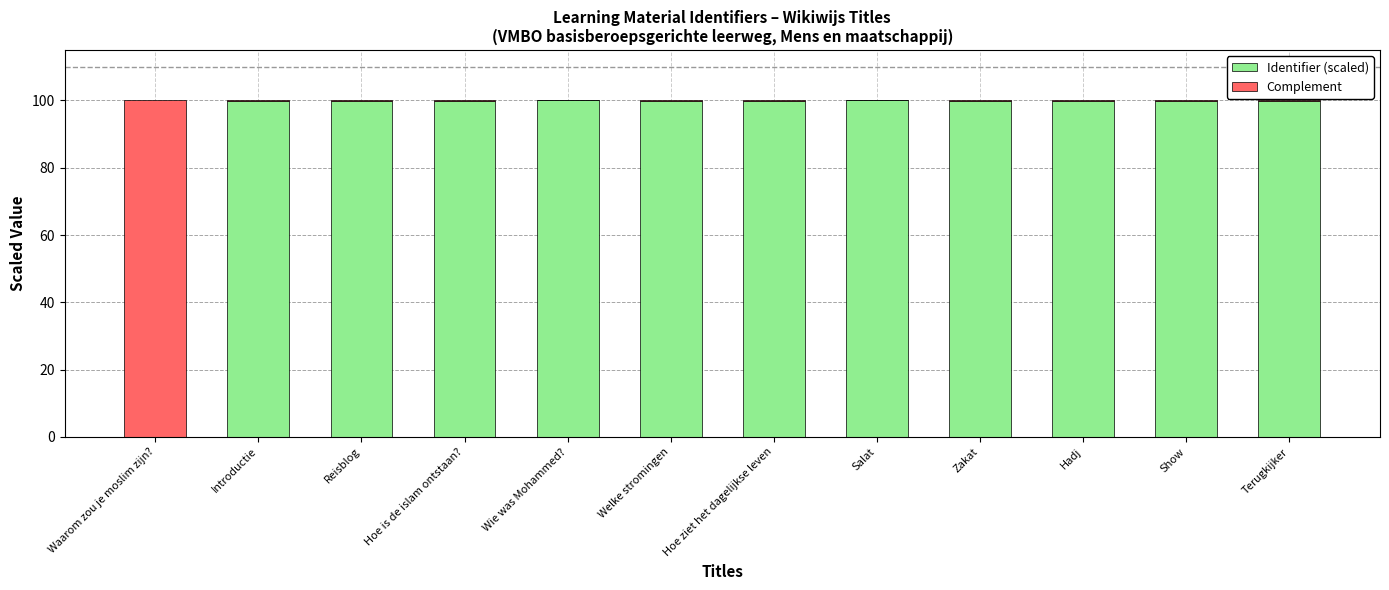

What is the approximate value of Identifier (scaled) at Introductie?

99.8